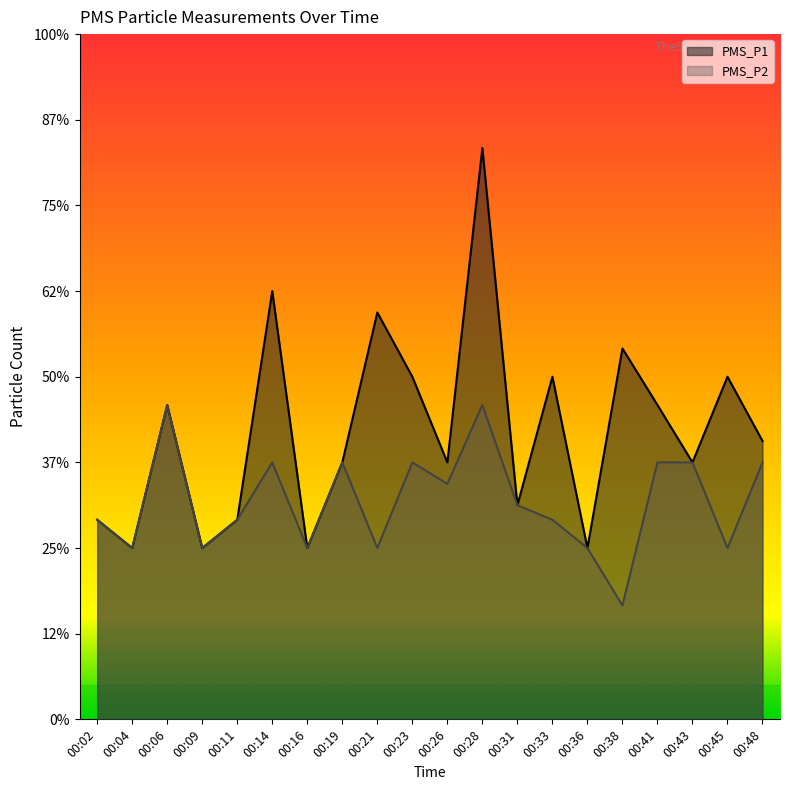

At which category is the sum across all series the highest?

00:28